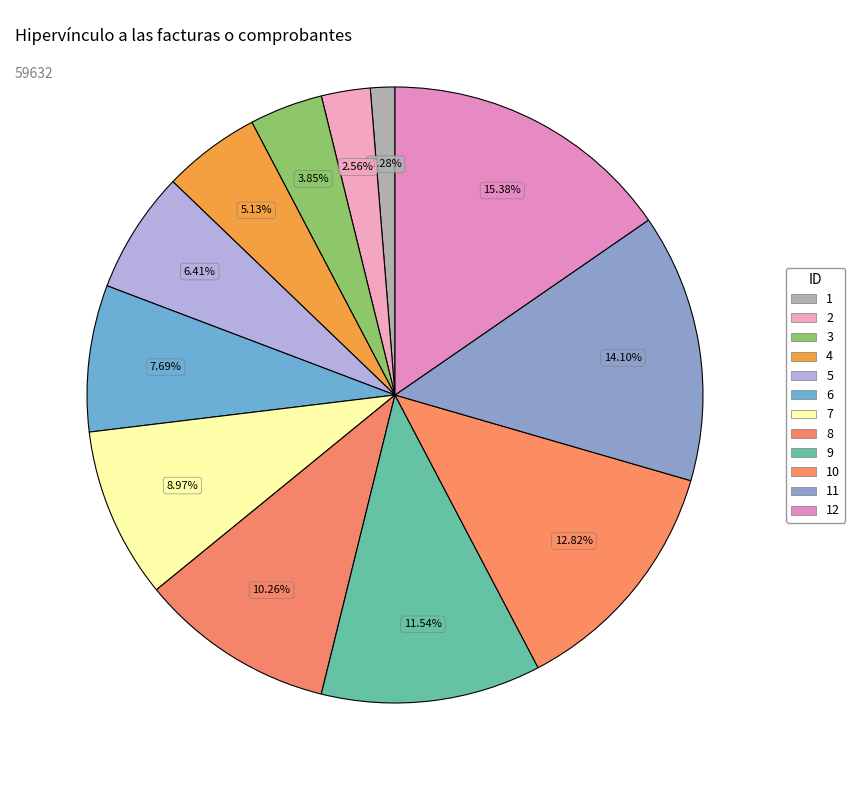

Between 10 and 3, which is larger?

10